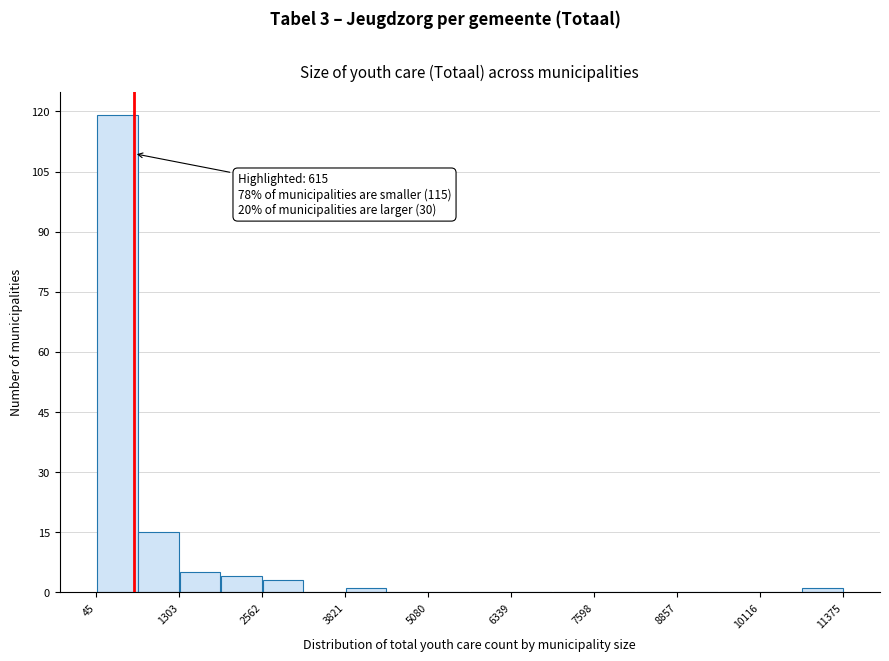

Read against the x-axis, roughly where is the centre of the tallest bar?

400